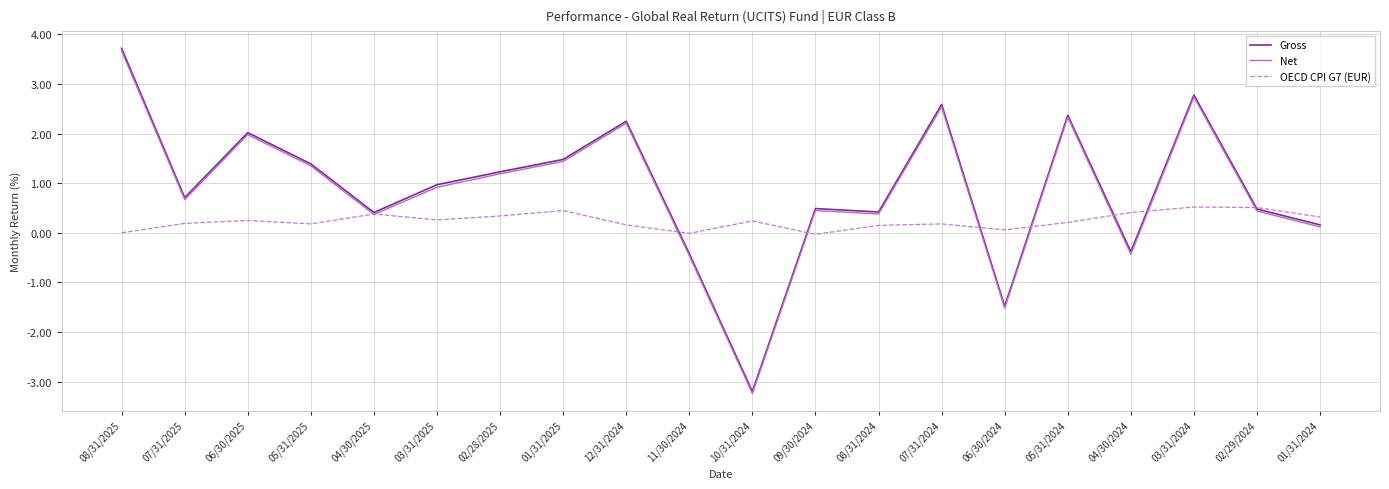

At which category is the sum across all series the highest?

08/31/2025